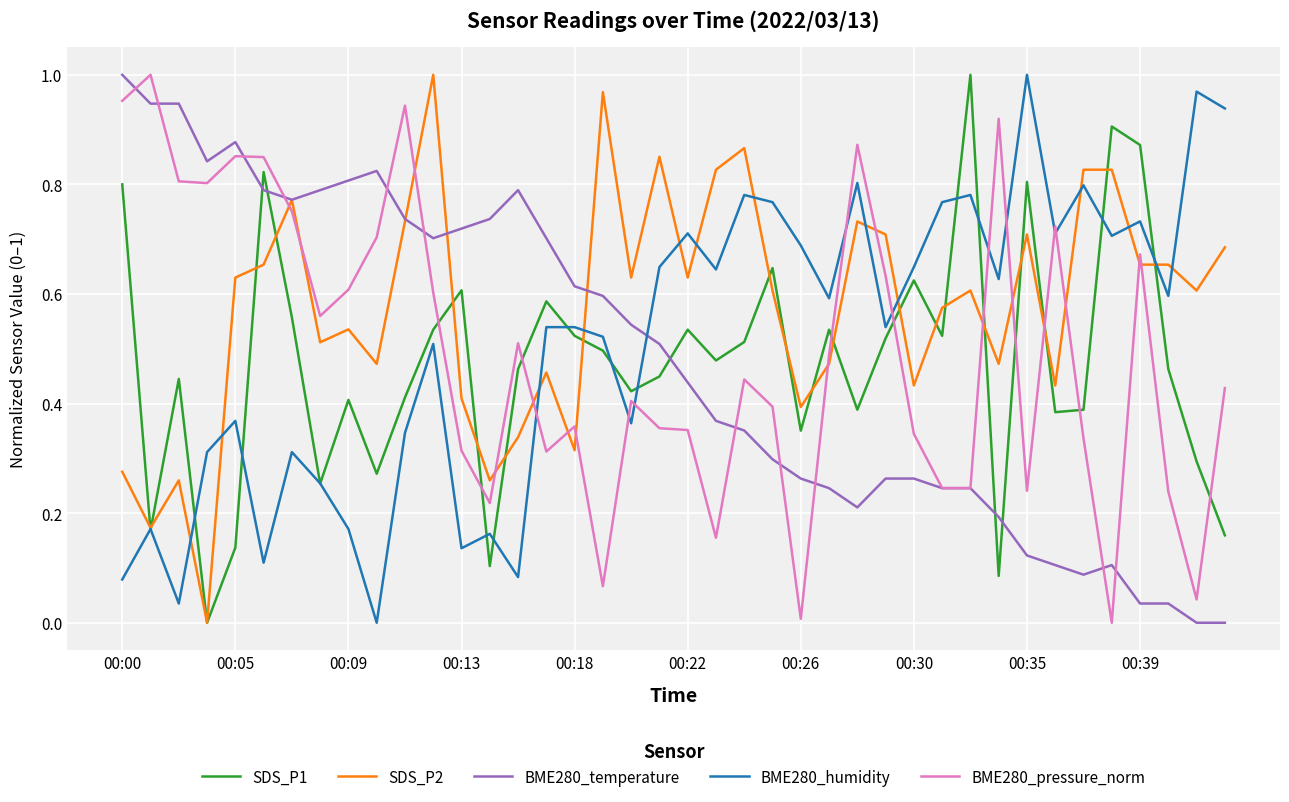

After their last crossing, which series has the higher values: BME280_pressure_norm or BME280_humidity?

BME280_humidity